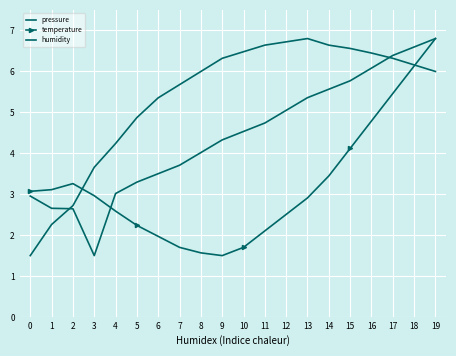

What is the sum of the pressure values at 5 and 12?

11.6